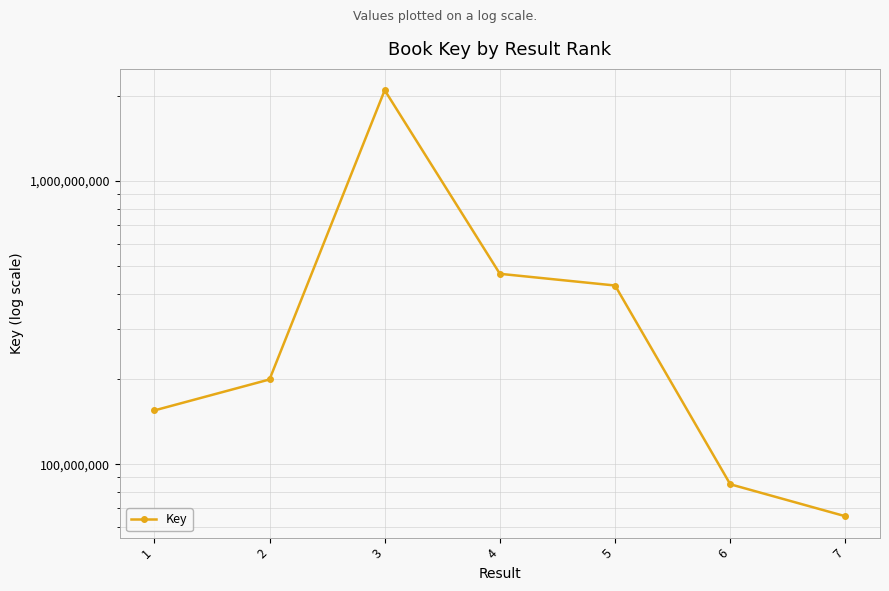

Count the number of categories in the chart.

7